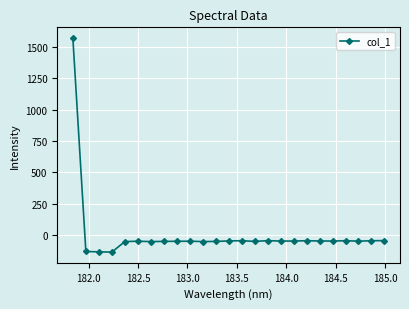

What is the difference between the maximum and minimum values?

1710.3